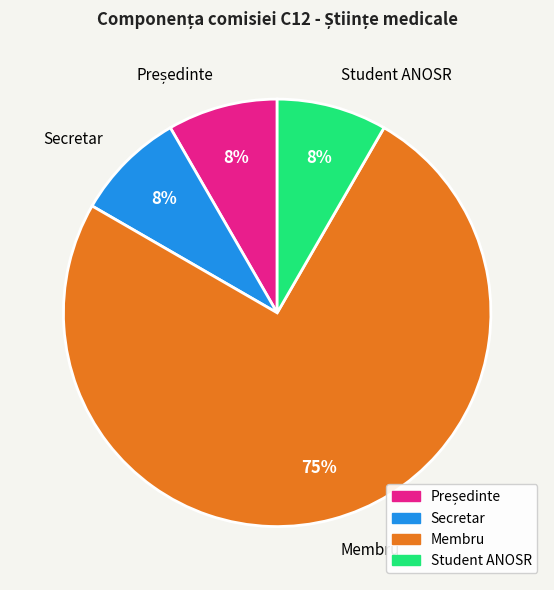

Combined, do Secretar and Student ANOSR account for over 50%?

No